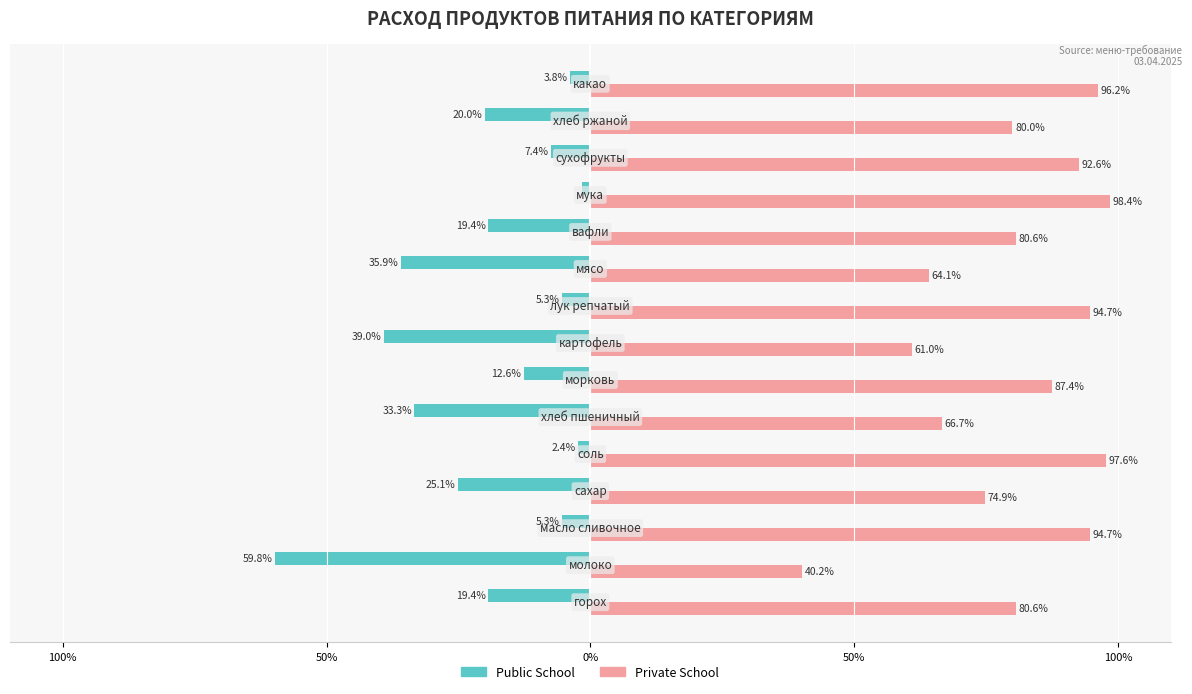

Reading left to right, what are all the values shown in this chart?

Public School: -19.4	-59.8	-5.3	-25.1	-2.4	-33.3	-12.6	-39.0	-5.3	-35.9	-19.4	-1.6	-7.4	-20.0	-3.8
Private School: 80.6	40.2	94.7	74.9	97.6	66.7	87.4	61.0	94.7	64.1	80.6	98.4	92.6	80.0	96.2